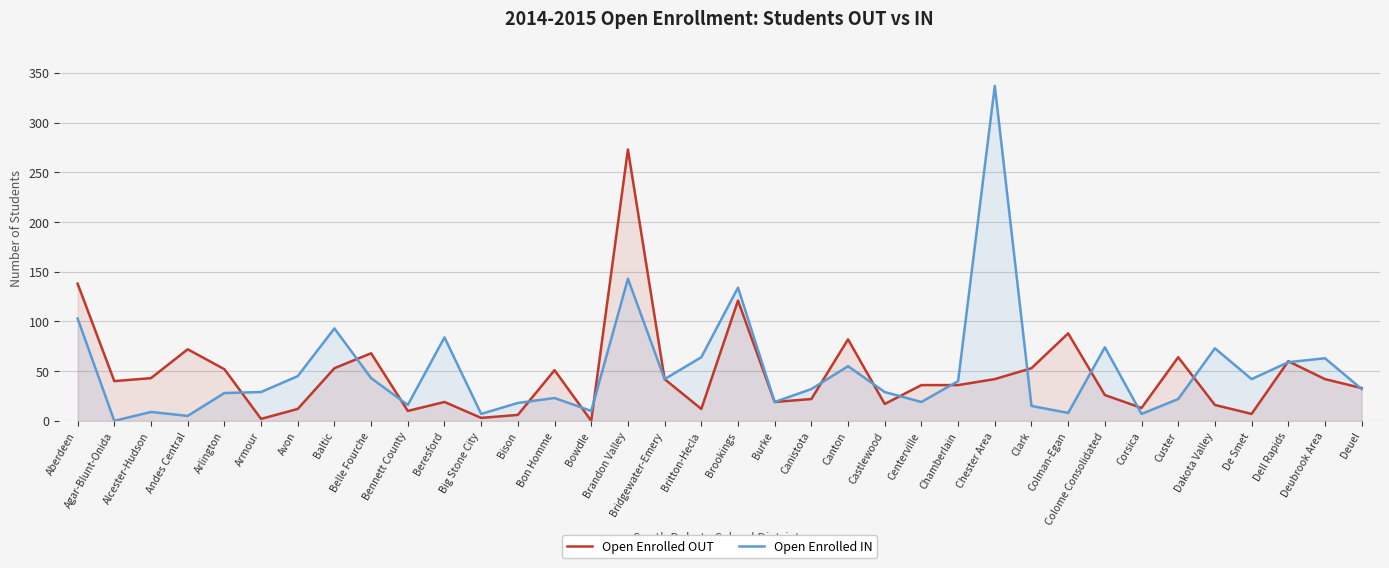

Which series changed the most between Chamberlain and Deubrook Area?

Open Enrolled IN